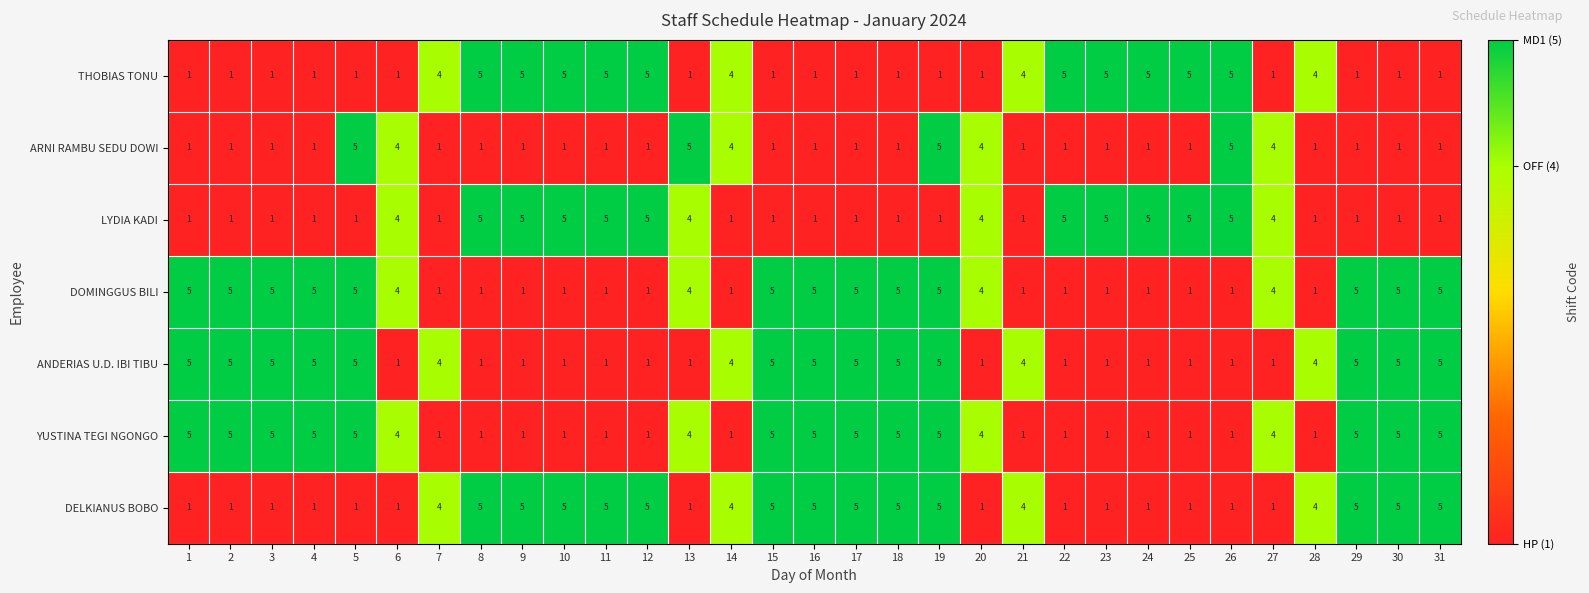

Is the value of YUSTINA TEGI NGONGO at 20 greater than the value of DELKIANUS BOBO at 20?

Yes